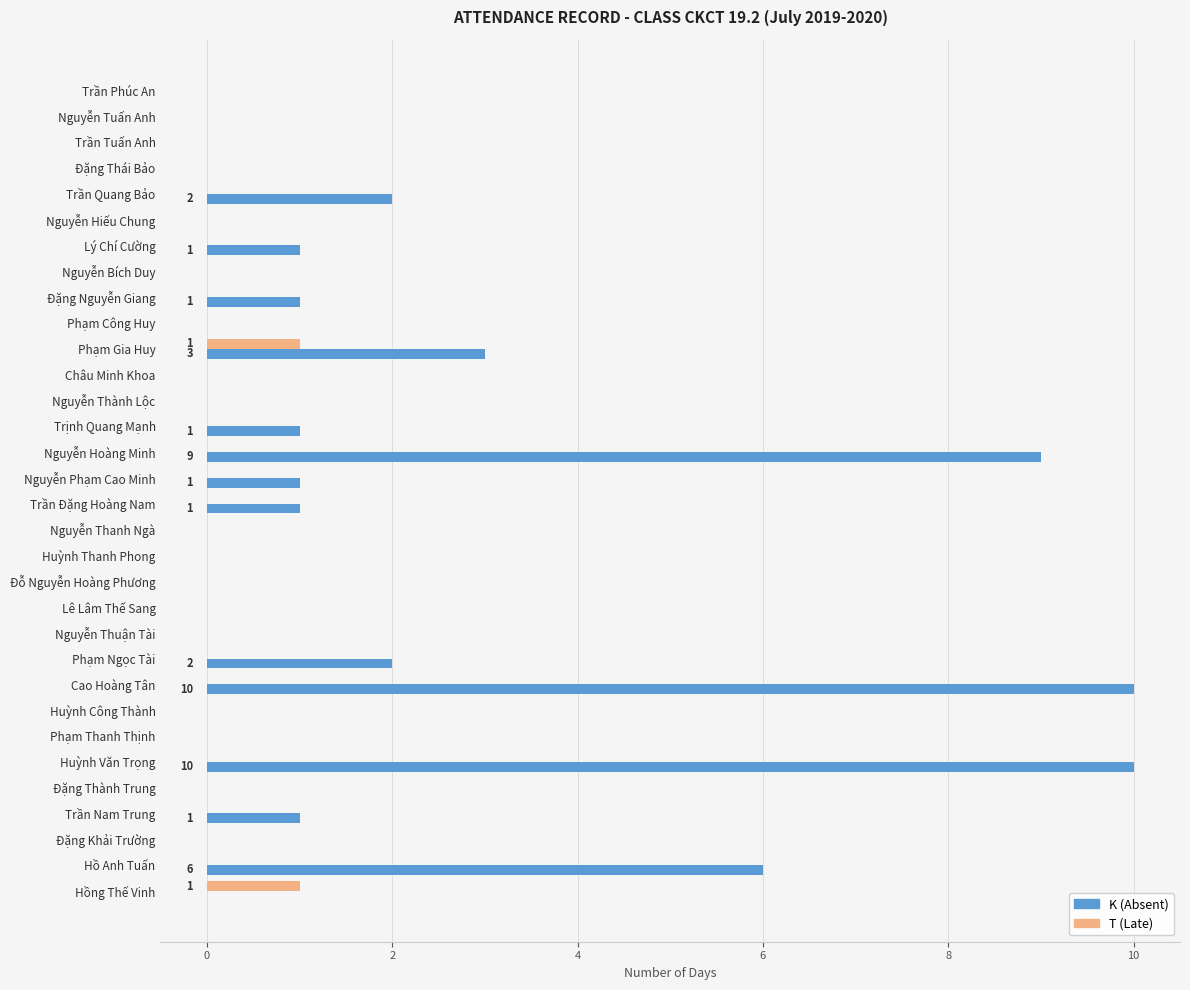

At which label is K (Absent) closest to 5?

Hồ Anh Tuấn